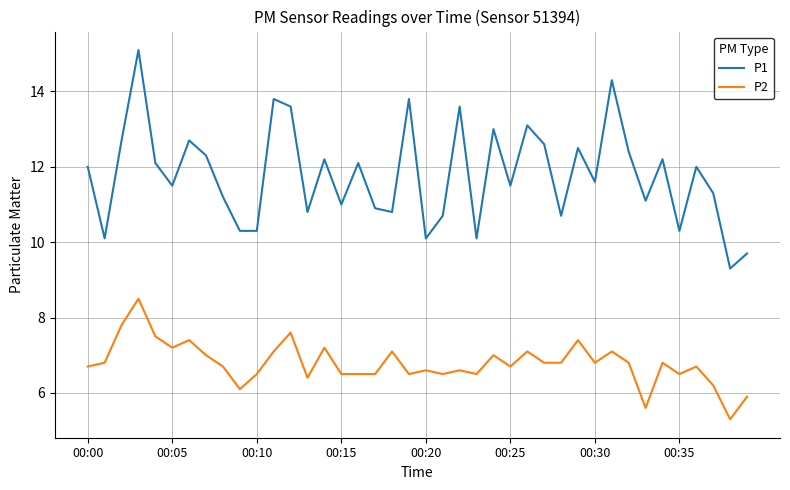

What is the smallest value displayed?

5.3